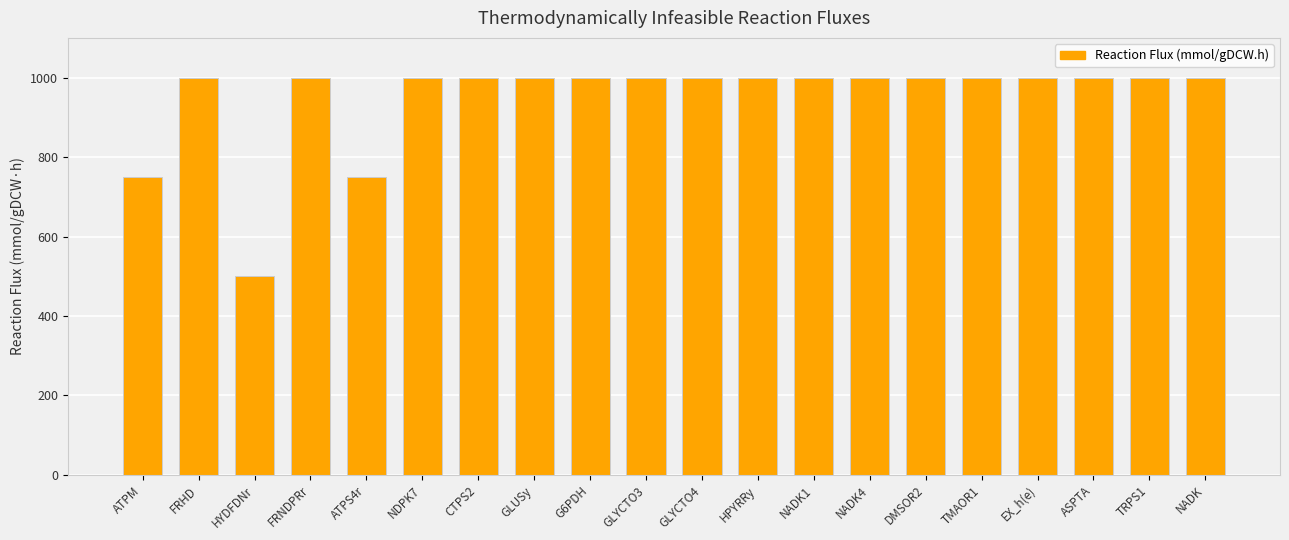

What is the minimum value shown in the chart?

500